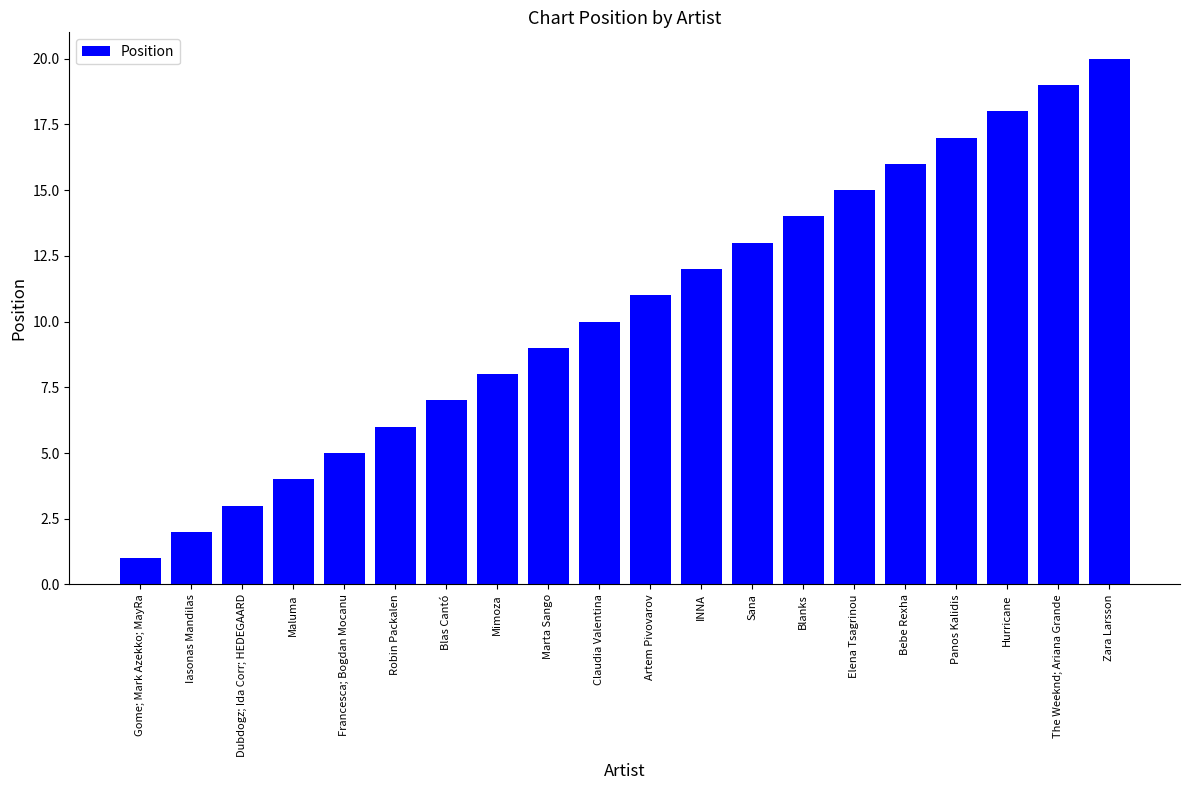

Reading left to right, what are all the values shown in this chart?

1	2	3	4	5	6	7	8	9	10	11	12	13	14	15	16	17	18	19	20